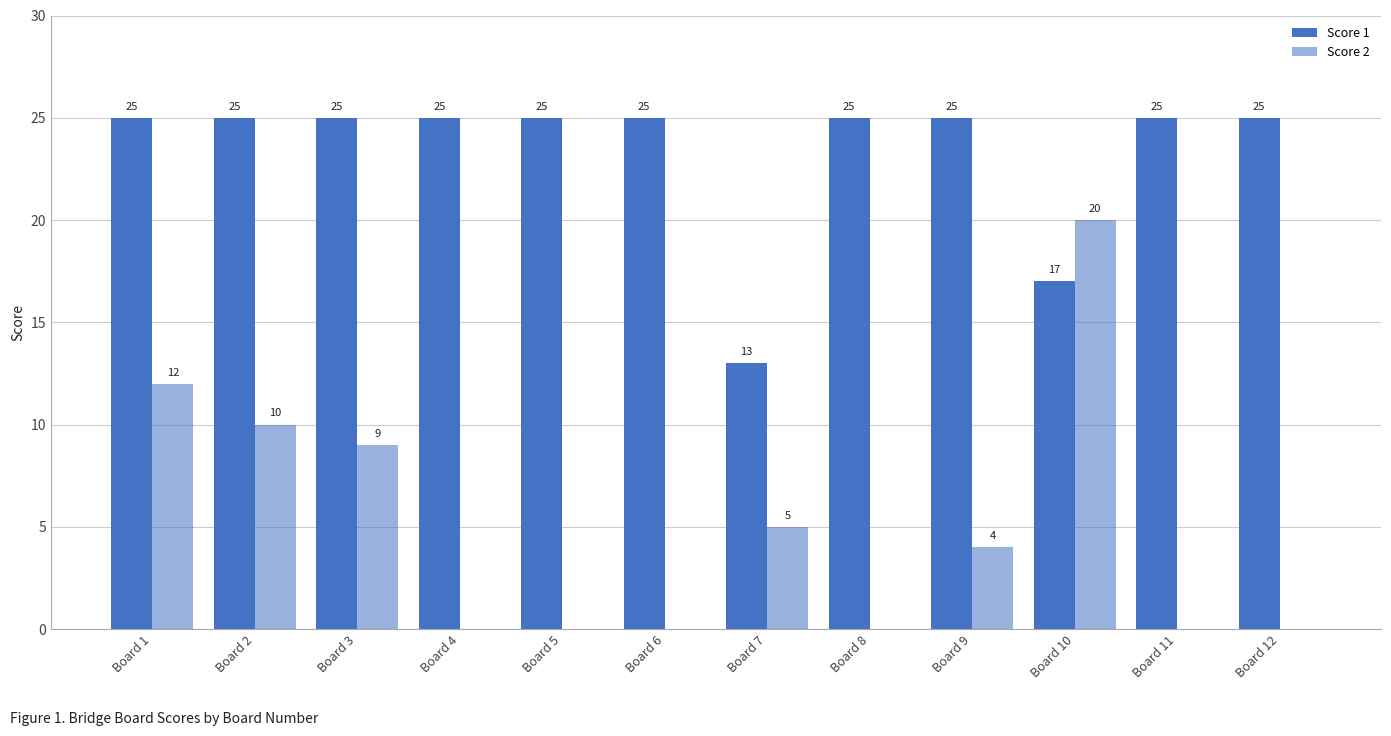

Are the bars horizontal?

No